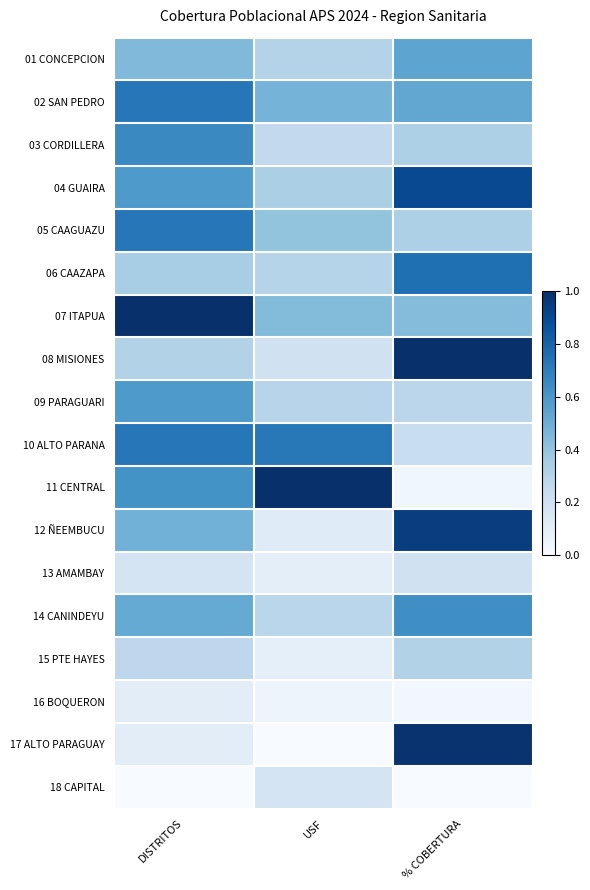

Reading right to left, what are all the values shown in this chart?

01 CONCEPCION: % COBERTURA=0.5	USF=0.3	DISTRITOS=0.4
02 SAN PEDRO: % COBERTURA=0.5	USF=0.5	DISTRITOS=0.7
03 CORDILLERA: % COBERTURA=0.3	USF=0.3	DISTRITOS=0.7
04 GUAIRA: % COBERTURA=0.9	USF=0.3	DISTRITOS=0.6
05 CAAGUAZU: % COBERTURA=0.3	USF=0.4	DISTRITOS=0.7
06 CAAZAPA: % COBERTURA=0.8	USF=0.3	DISTRITOS=0.3
07 ITAPUA: % COBERTURA=0.4	USF=0.4	DISTRITOS=1.0
08 MISIONES: % COBERTURA=1.0	USF=0.2	DISTRITOS=0.3
09 PARAGUARI: % COBERTURA=0.3	USF=0.3	DISTRITOS=0.6
10 ALTO PARANA: % COBERTURA=0.2	USF=0.7	DISTRITOS=0.7
11 CENTRAL: % COBERTURA=0.0	USF=1.0	DISTRITOS=0.6
12 ÑEEMBUCU: % COBERTURA=0.9	USF=0.1	DISTRITOS=0.5
13 AMAMBAY: % COBERTURA=0.2	USF=0.1	DISTRITOS=0.2
14 CANINDEYU: % COBERTURA=0.6	USF=0.3	DISTRITOS=0.5
15 PTE HAYES: % COBERTURA=0.3	USF=0.1	DISTRITOS=0.3
16 BOQUERON: % COBERTURA=0.0	USF=0.0	DISTRITOS=0.1
17 ALTO PARAGUAY: % COBERTURA=1.0	USF=0.0	DISTRITOS=0.1
18 CAPITAL: % COBERTURA=0.0	USF=0.2	DISTRITOS=0.0